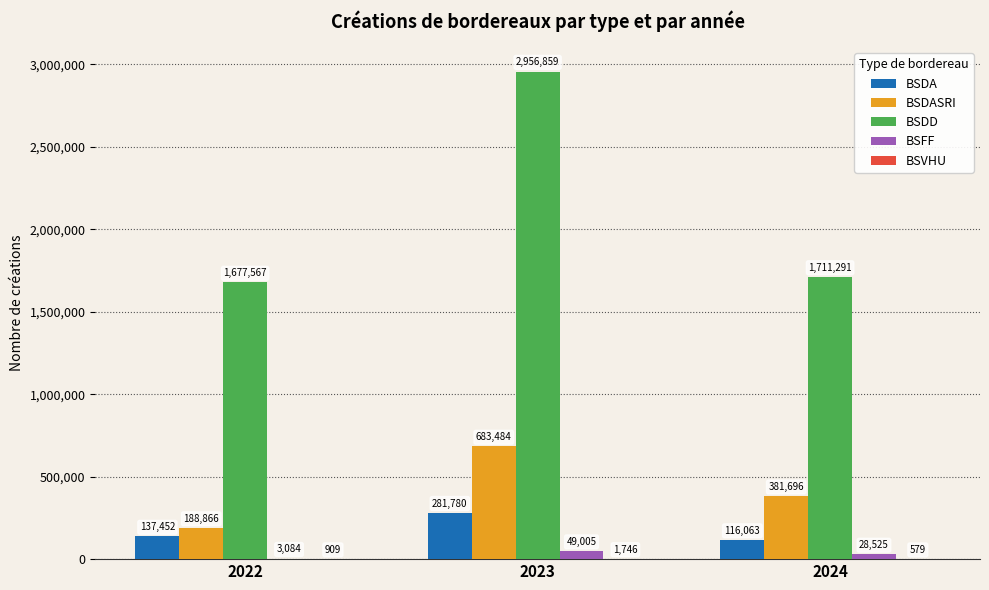

Which category has the highest value in the BSDD series?

2023